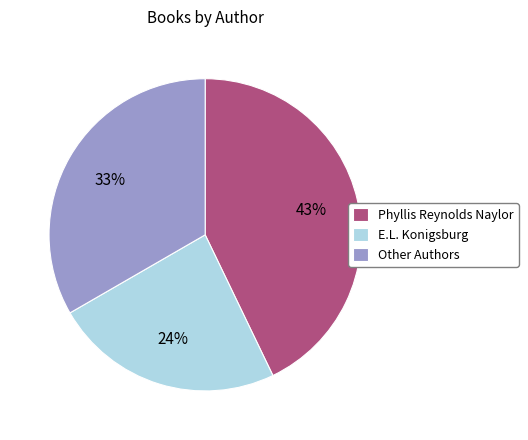

Rank the categories by value from lowest to highest.

E.L. Konigsburg, Other Authors, Phyllis Reynolds Naylor